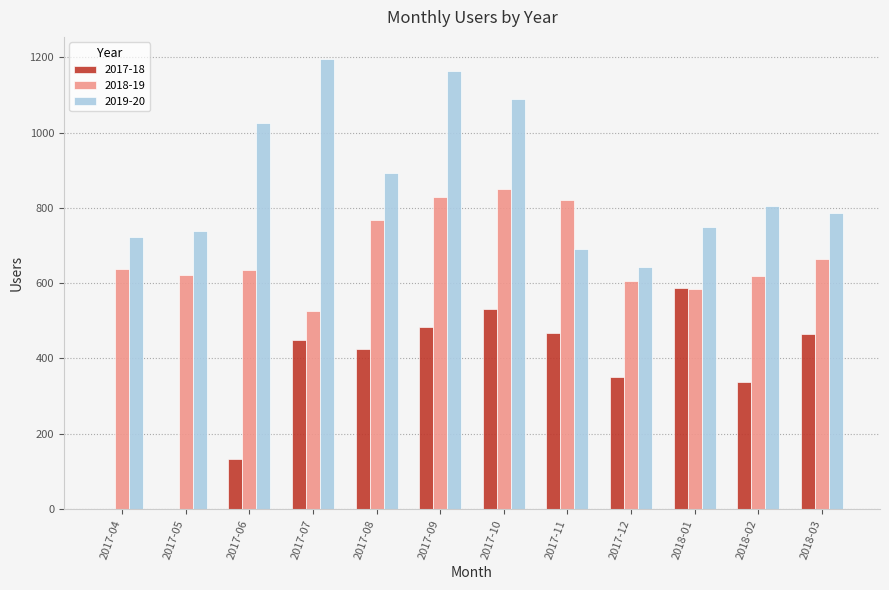

True or false: 2017-18 has a value of 95 at 2017-12.

False